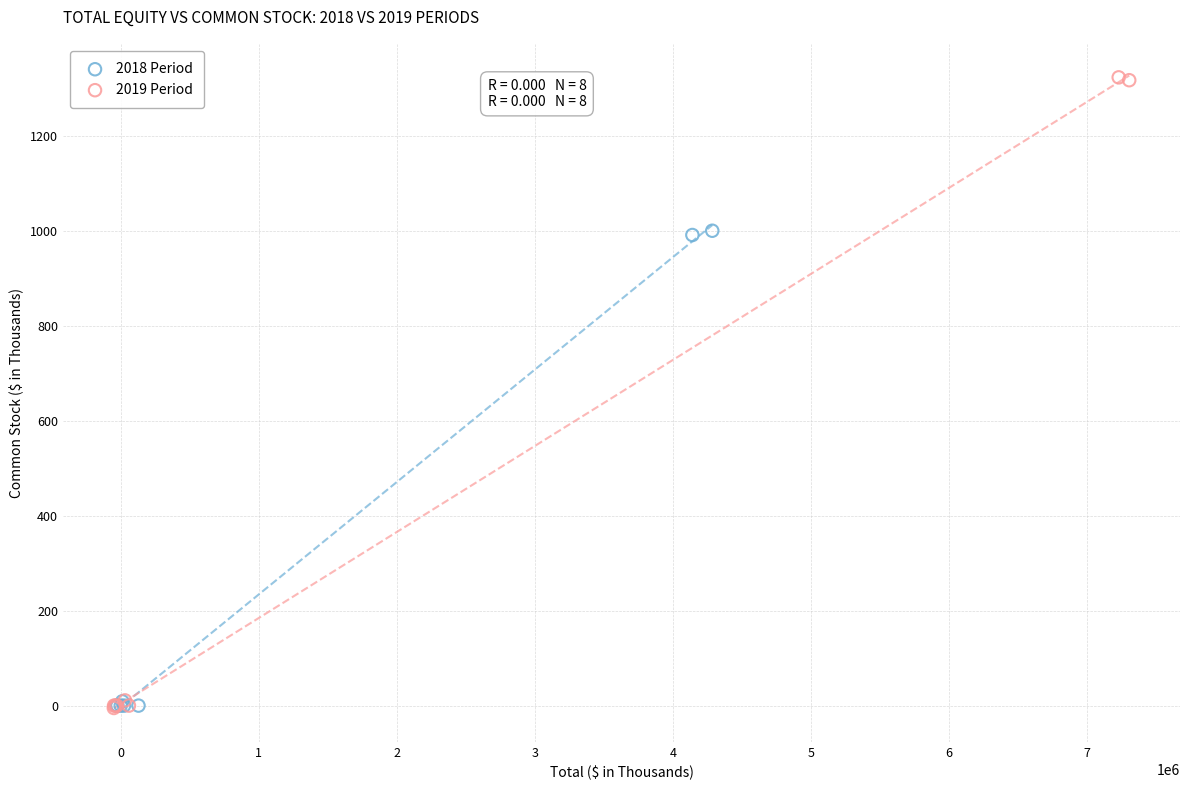

Which series has the largest Y range (max minus min)?

2019 Period